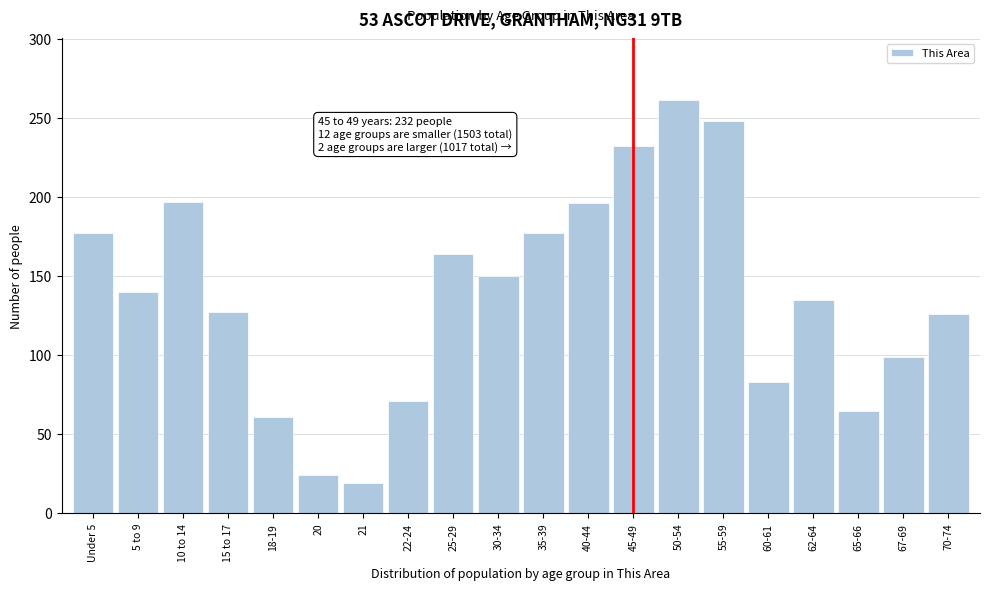

What is the change in value from 35-39 to 67-69?

-78